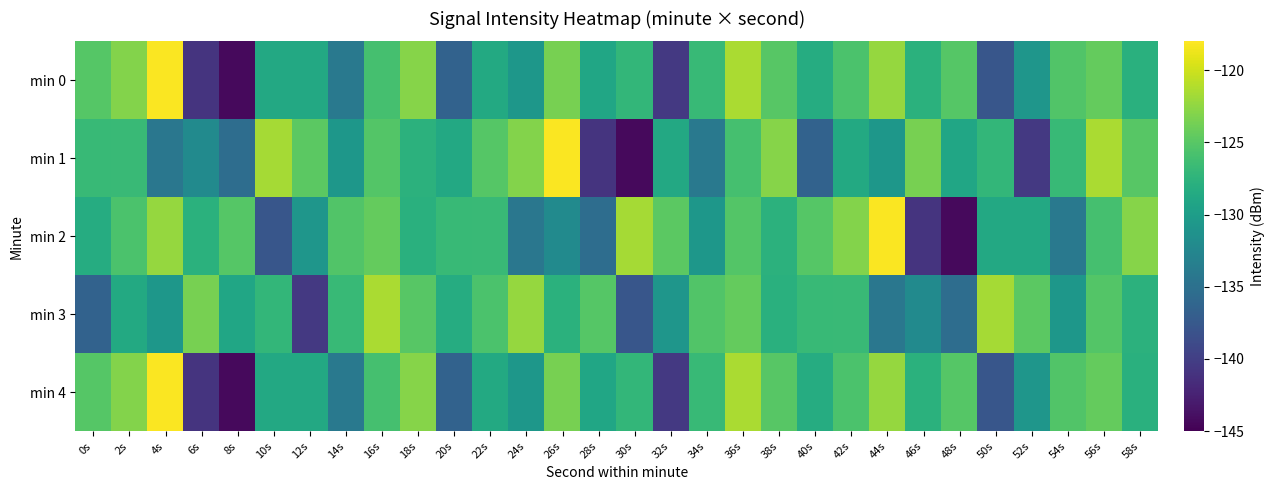

Rank the series by their maximum value, from lowest to highest.

min 3, min 0, min 1, min 2, min 4